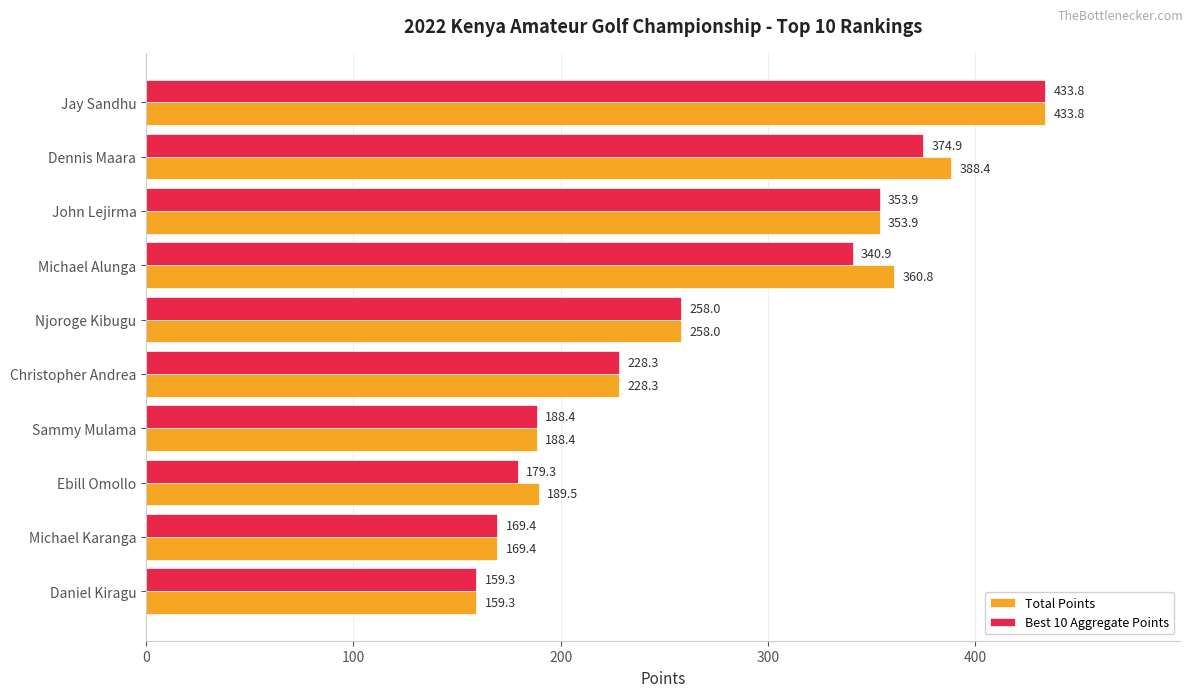

Read the Best 10 Aggregate Points value at Njoroge Kibugu.

258.0